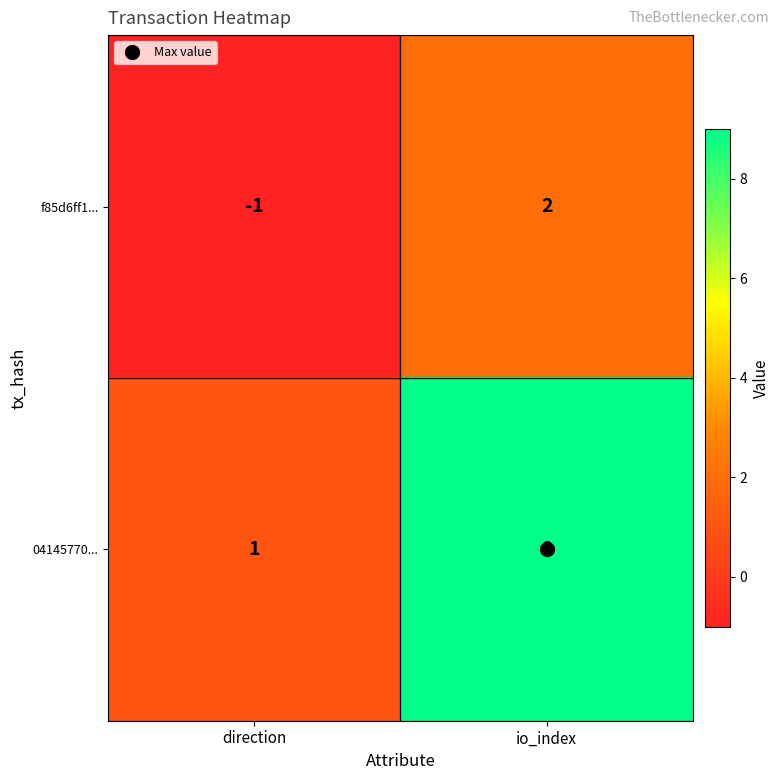

Between direction and io_index, which series saw the biggest shift?

04145770...